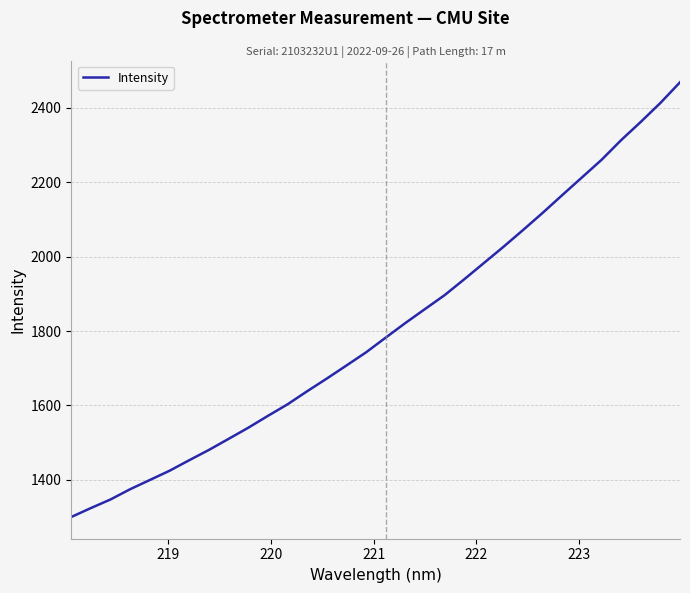

What is the smallest value displayed?

1300.2